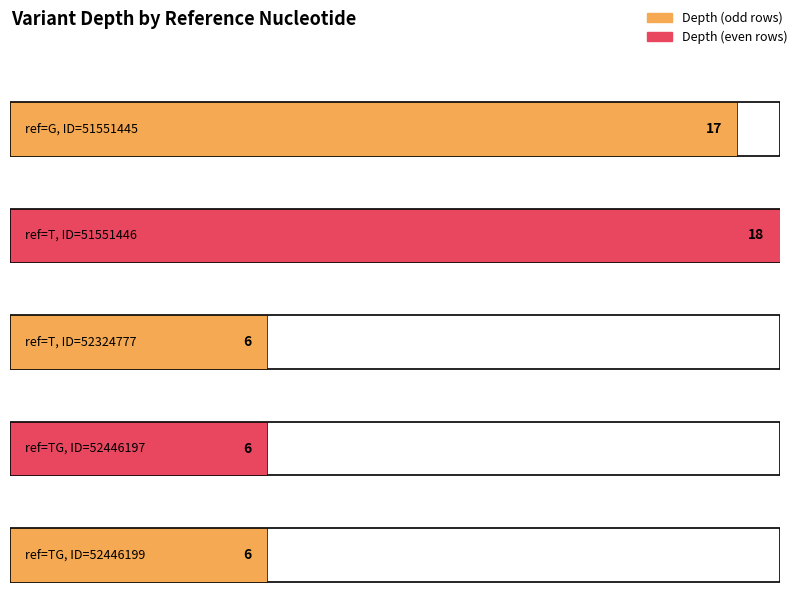

List the labels in order of value, smallest first.

T, TG, TG, G, T